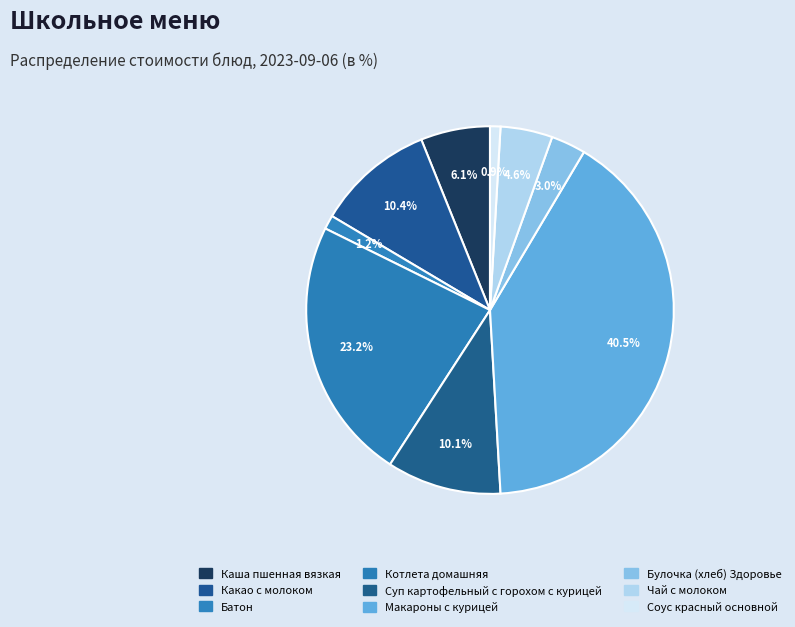

To the nearest percent, what percentage of the pie is Чай с молоком?

5%